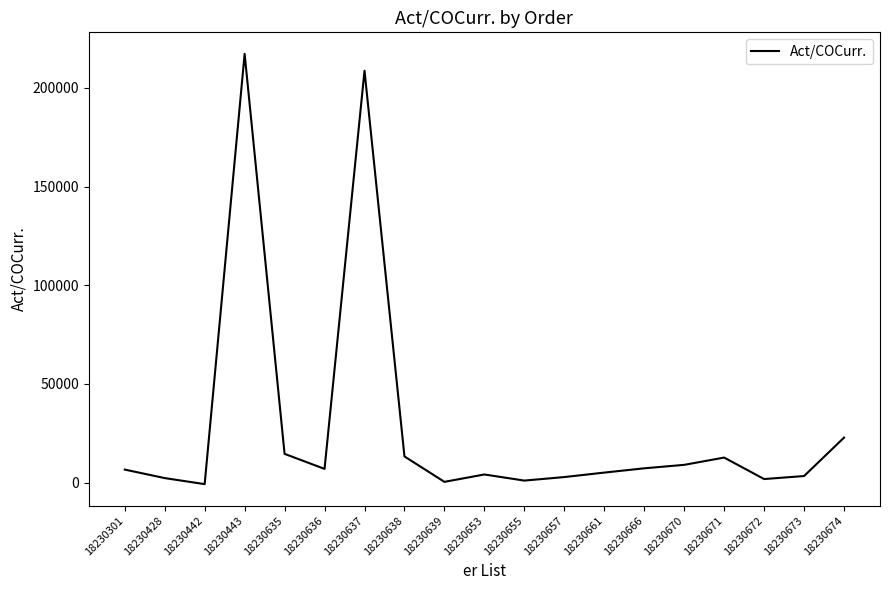

What is the greatest value displayed?

217271.8